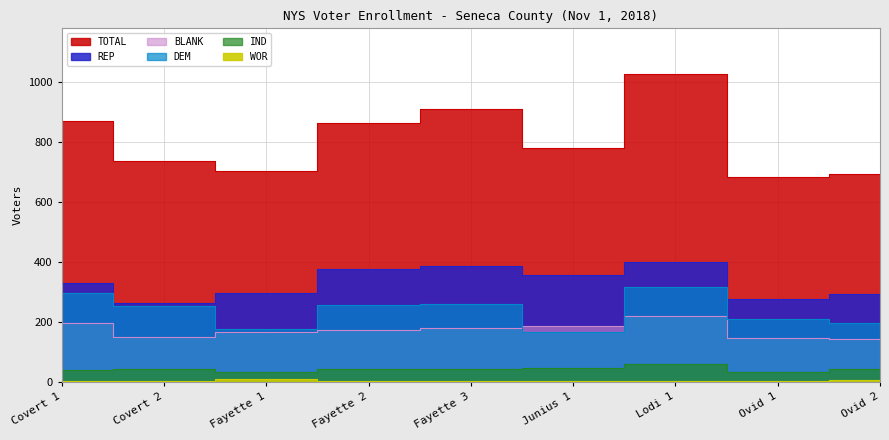

In BLANK, how many points are lower than both neighbors (excluding endpoints)?

1